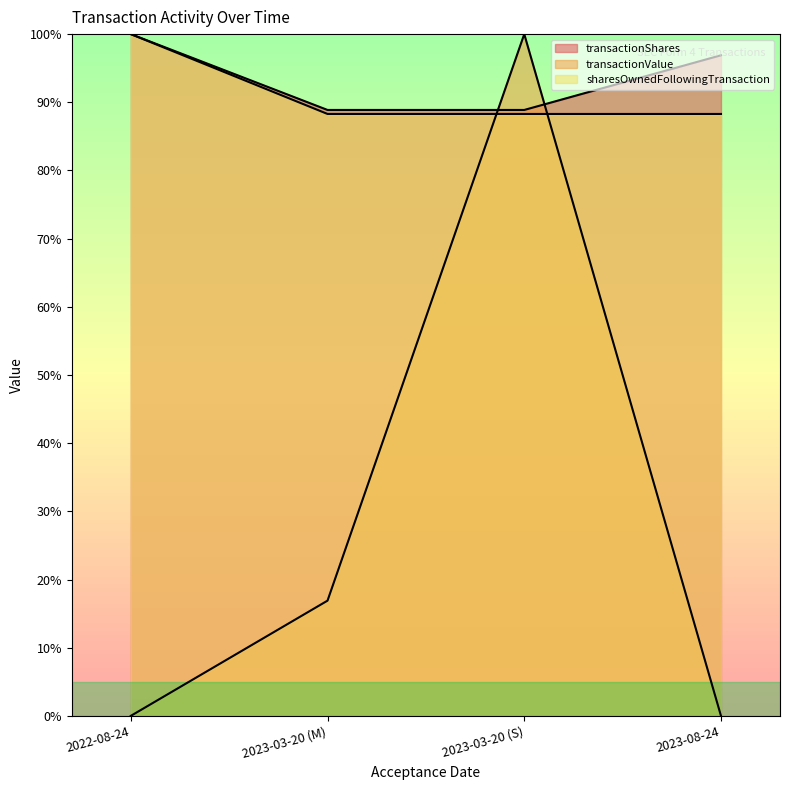

Is it true that sharesOwnedFollowingTransaction equals 47.5 at 2023-03-20 (M)?

False